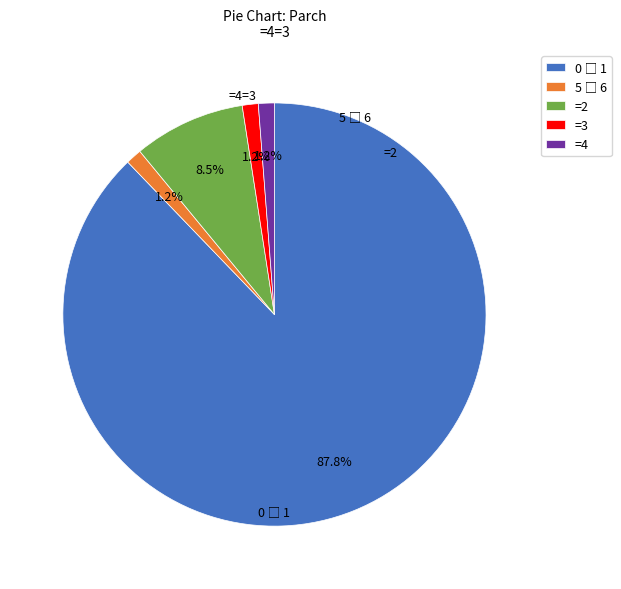

Count the number of slices in the pie.

5